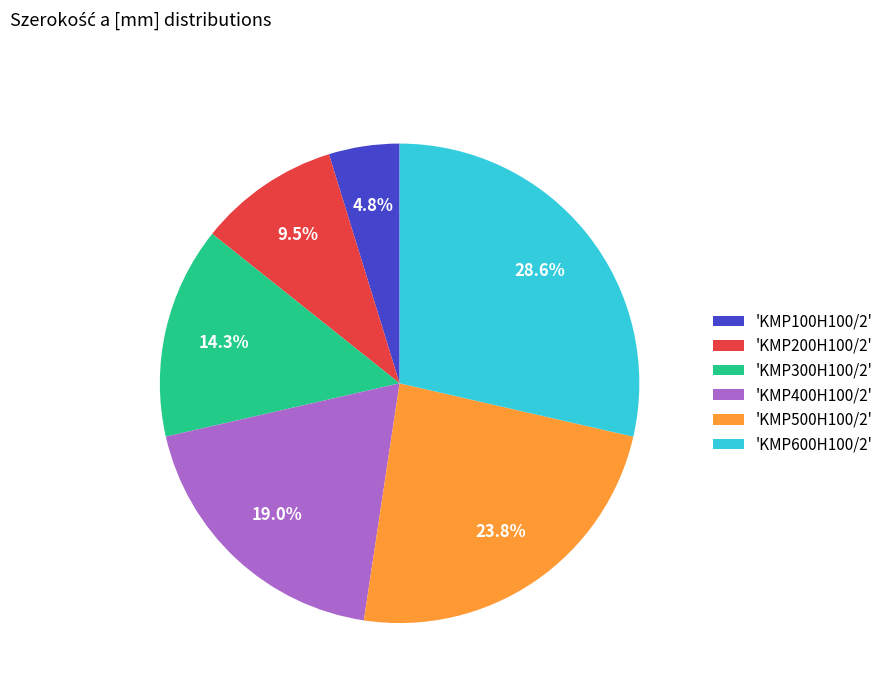

Count the number of slices in the pie.

6